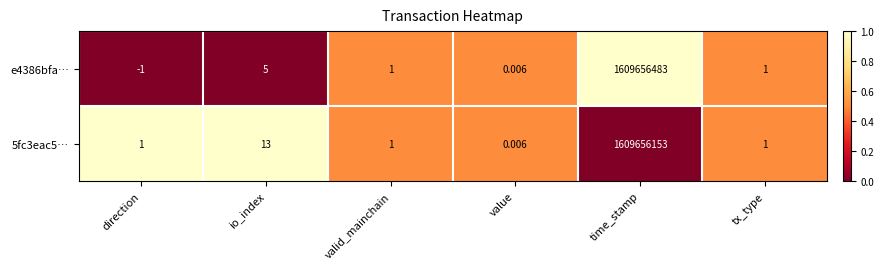

At which category does the chart reach its peak across all series?

time_stamp